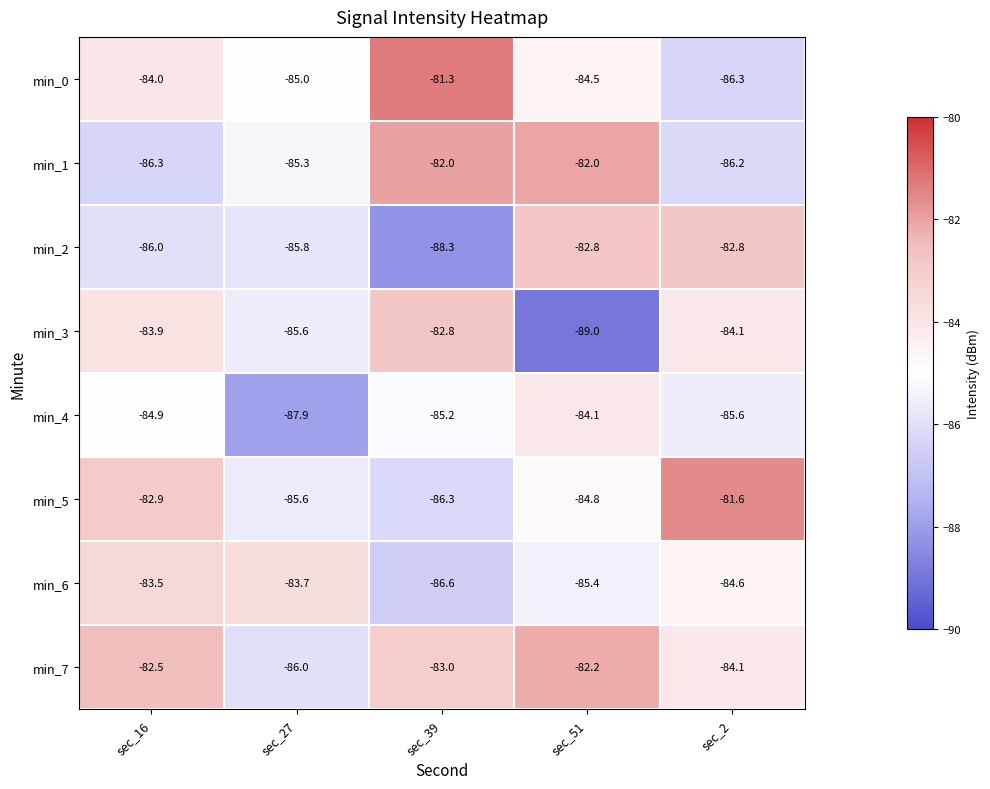

What is the difference between the second highest and second lowest values in the min_7 series?

1.6